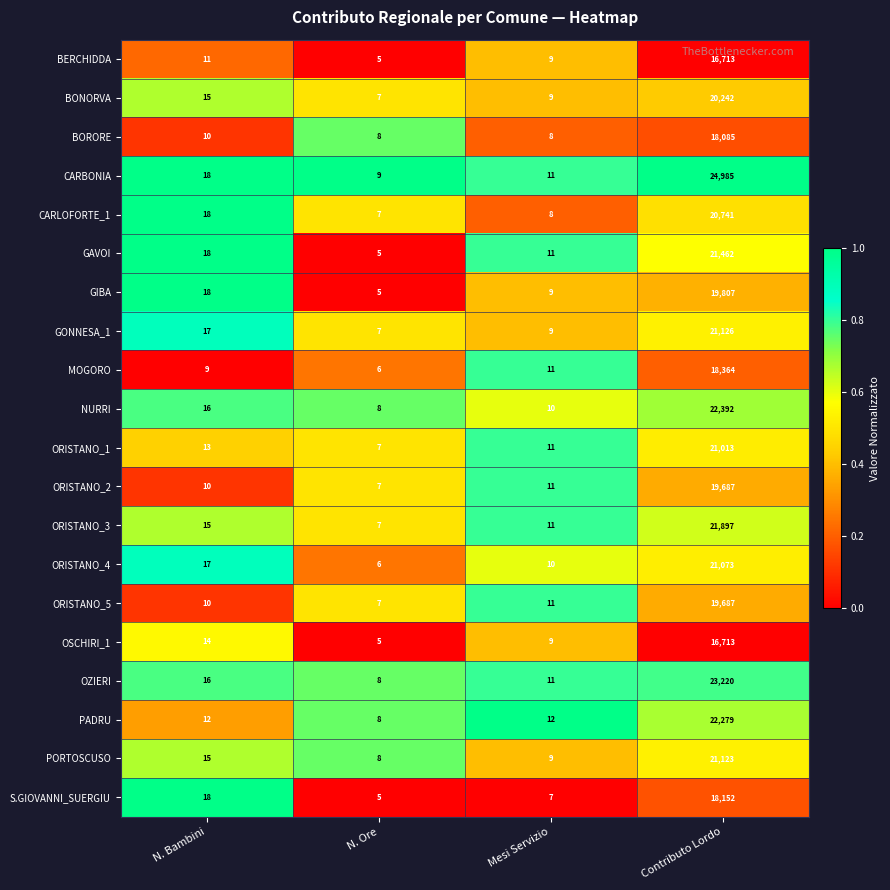

What is the total value across all series at N. Bambini?

290